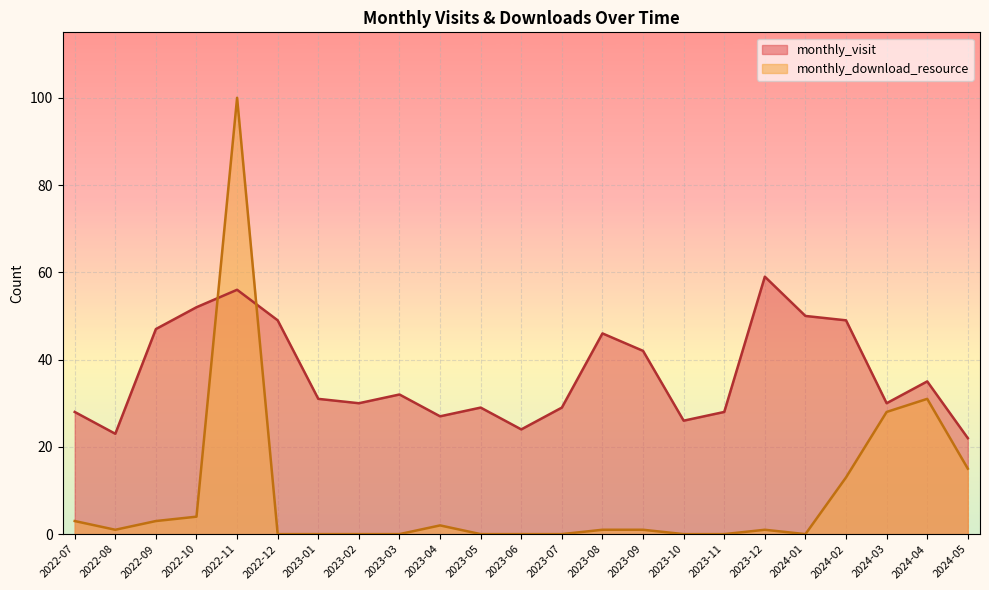

Rank the series at 2022-09 from highest to lowest value.

monthly_visit, monthly_download_resource